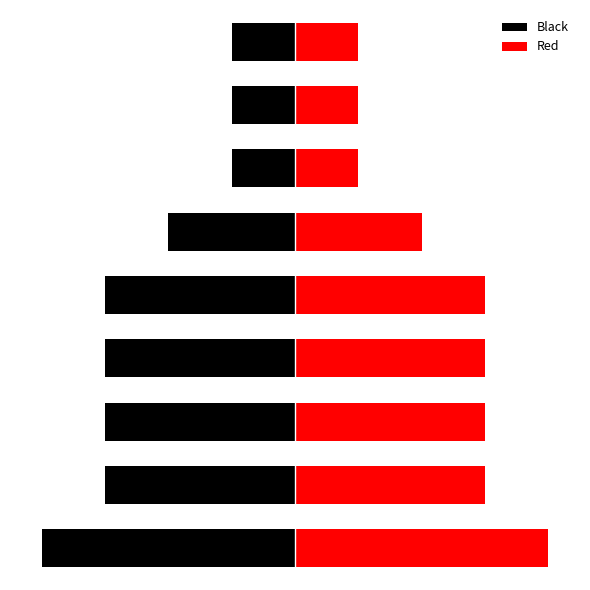

Rank the categories by Black value from highest to lowest.

6, 7, 8, 5, 1, 2, 3, 4, 0